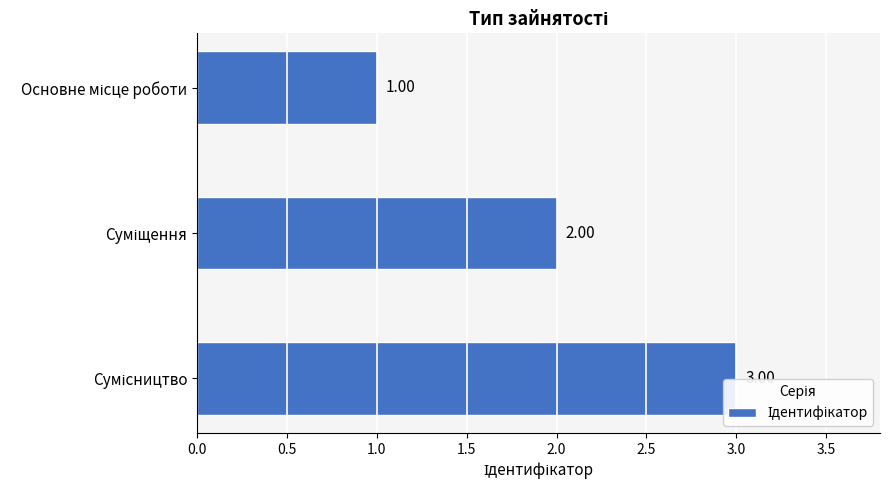

True or false: the data shows 2 at Сумісництво.

False